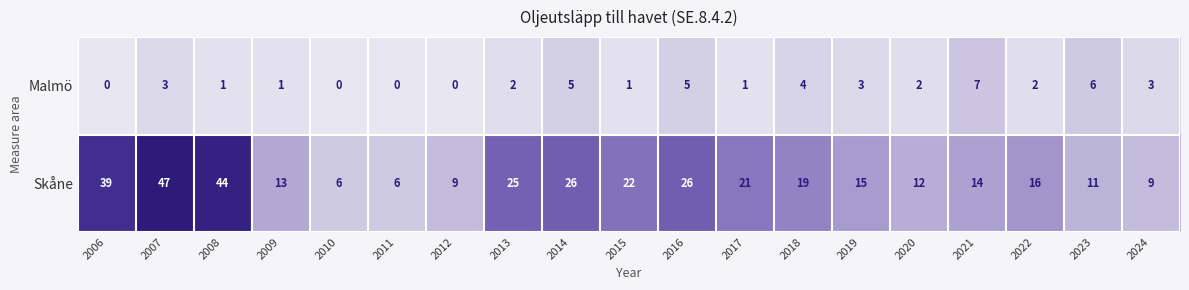

What is the difference between the second highest and minimum values in the Skåne series?

38